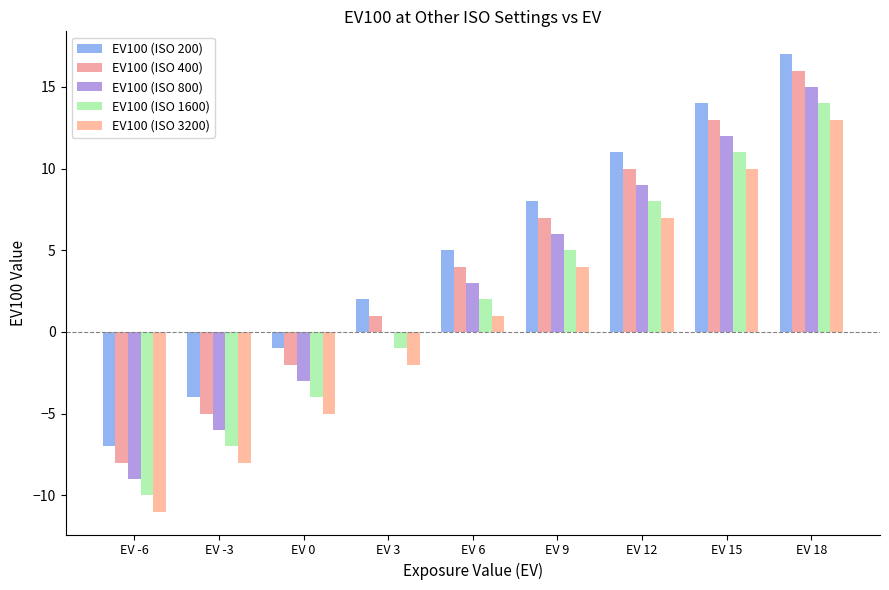

Which category has the lowest value in the EV100 (ISO 200) series?

EV -6